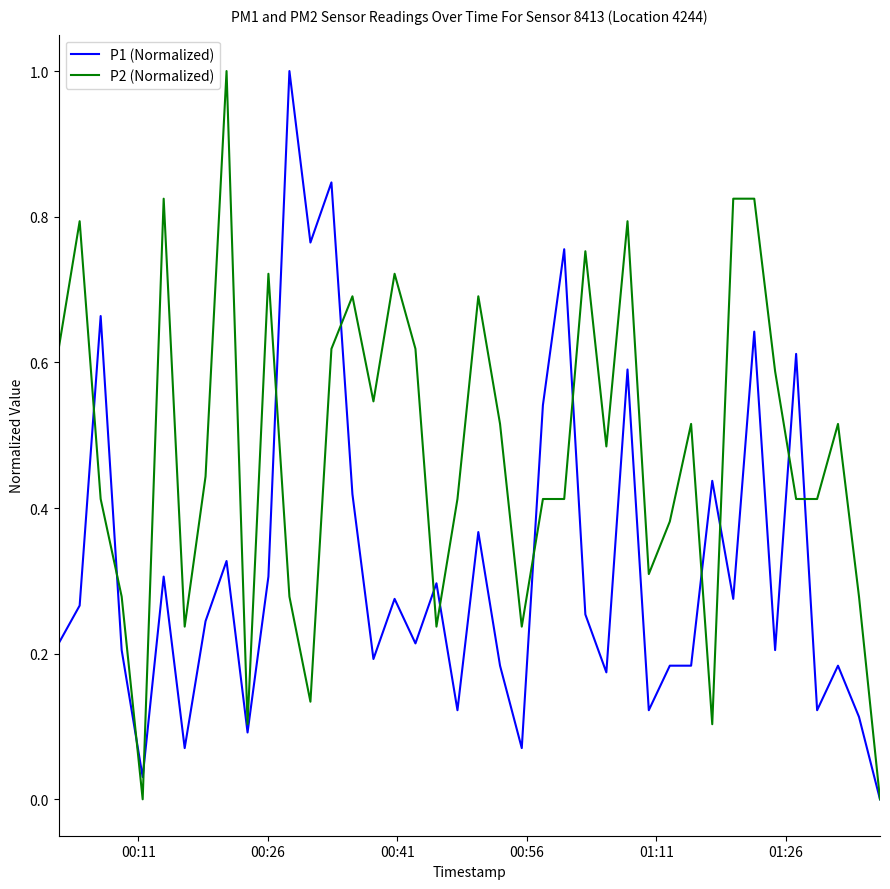

What is the highest value of the P2 (Normalized) series?

1.0